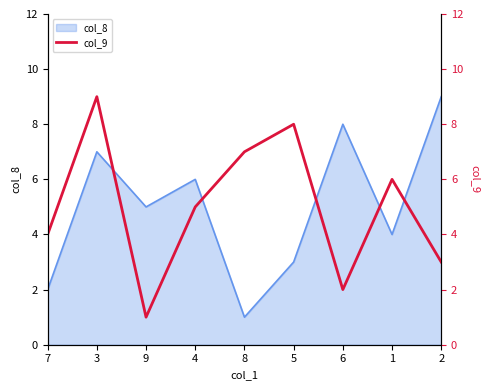

What is the label of the 4th point from the left?

4